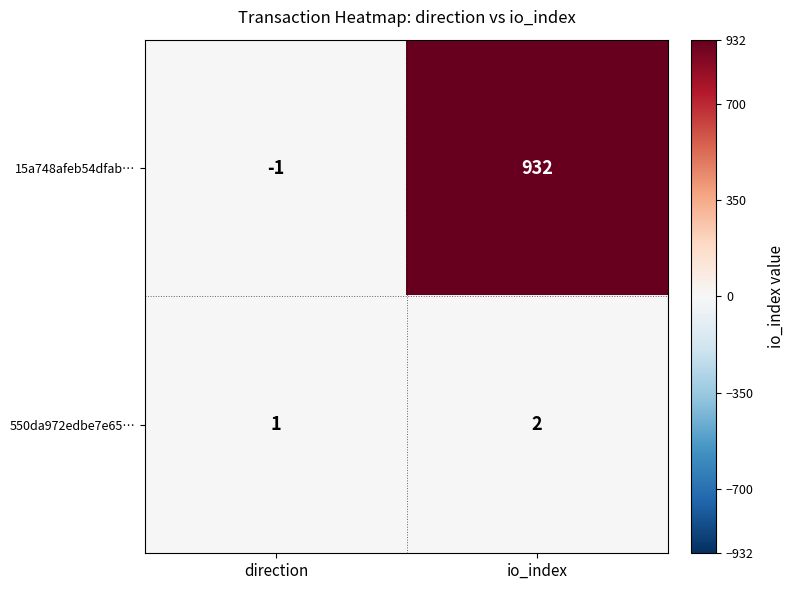

Read the 15a748afeb54dfab… value at io_index.

932